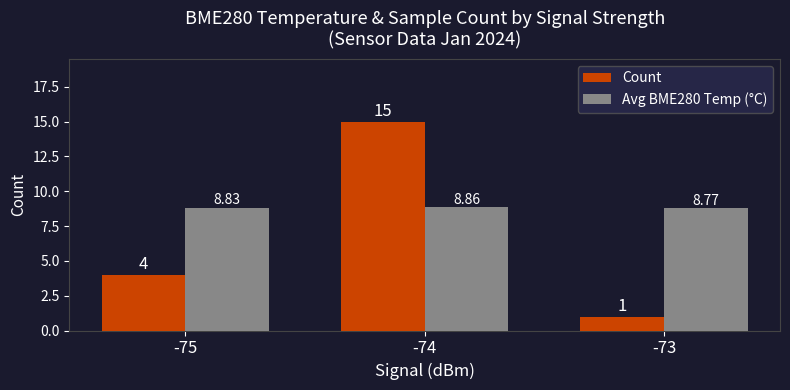

Reading left to right, what are all the values shown in this chart?

Count: -75=4.0	-74=15.0	-73=1.0
Avg BME280 Temp (°C): -75=8.8	-74=8.9	-73=8.8